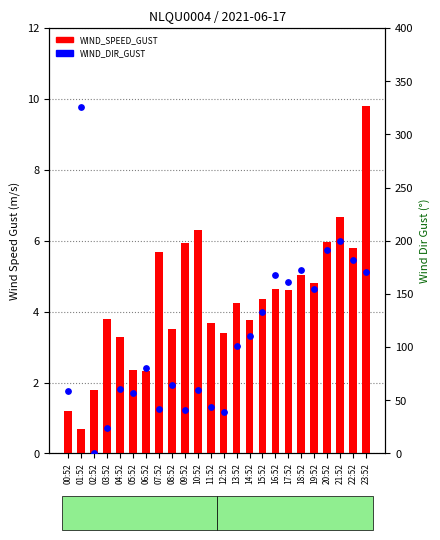

Is the value of WIND_SPEED_GUST at 05:52 greater than the value of WIND_DIR_GUST at 13:52?

No